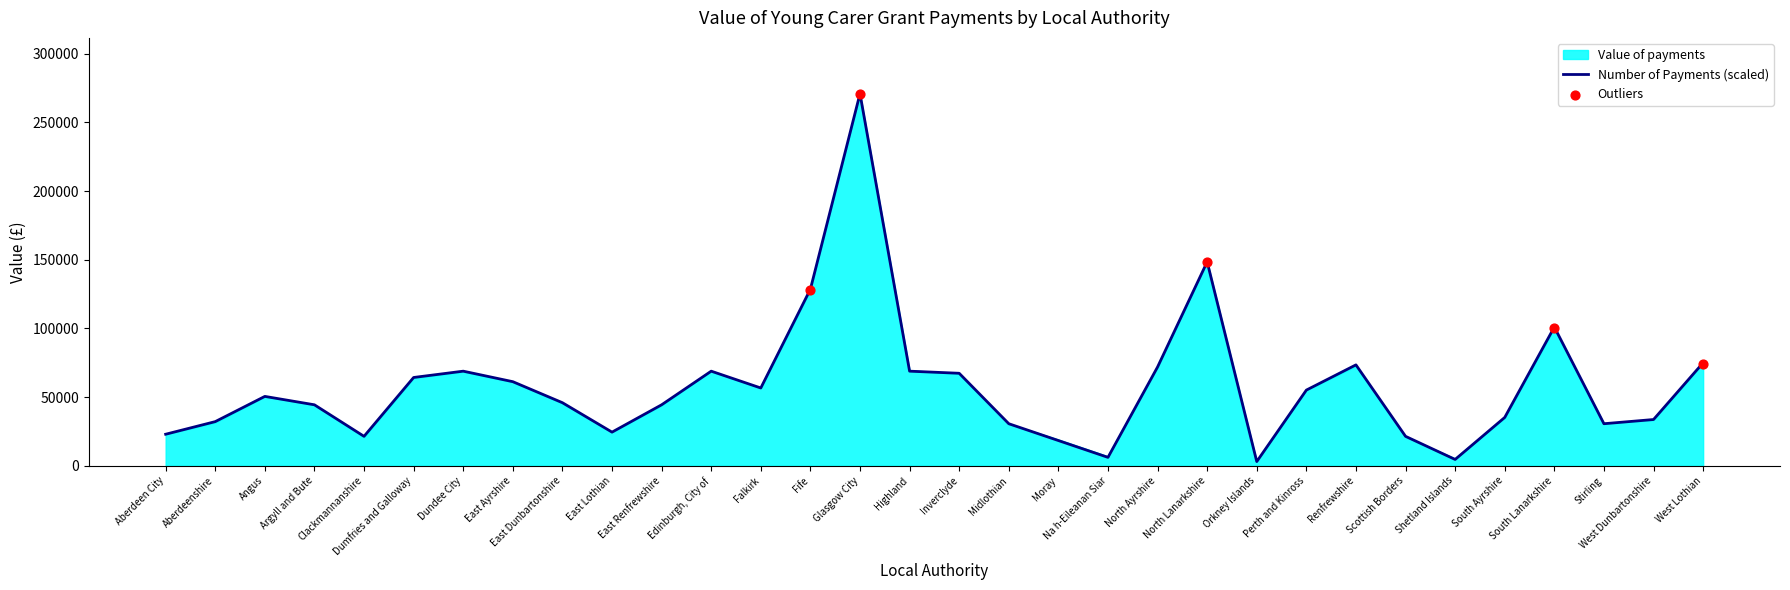

At how many categories does at least one series exceed 173599?

1